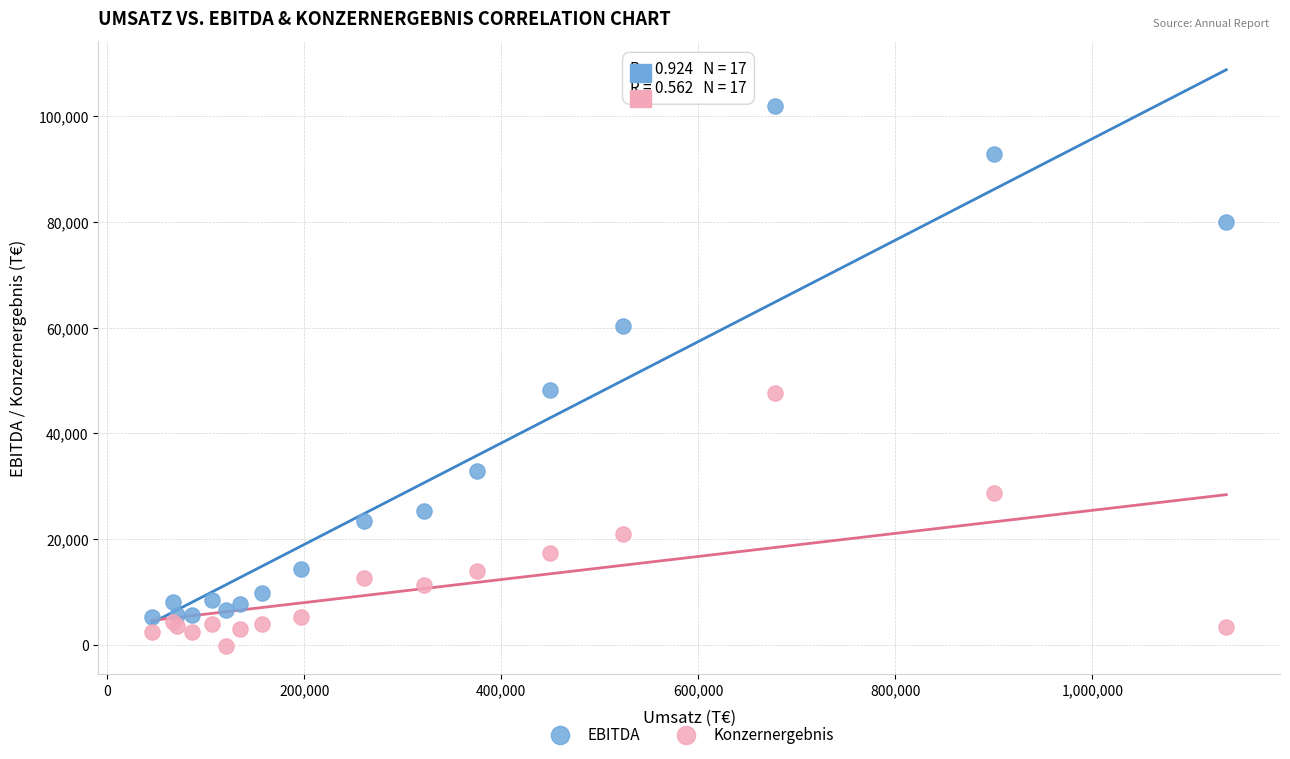

Which series has the widest spread of Y values?

EBITDA